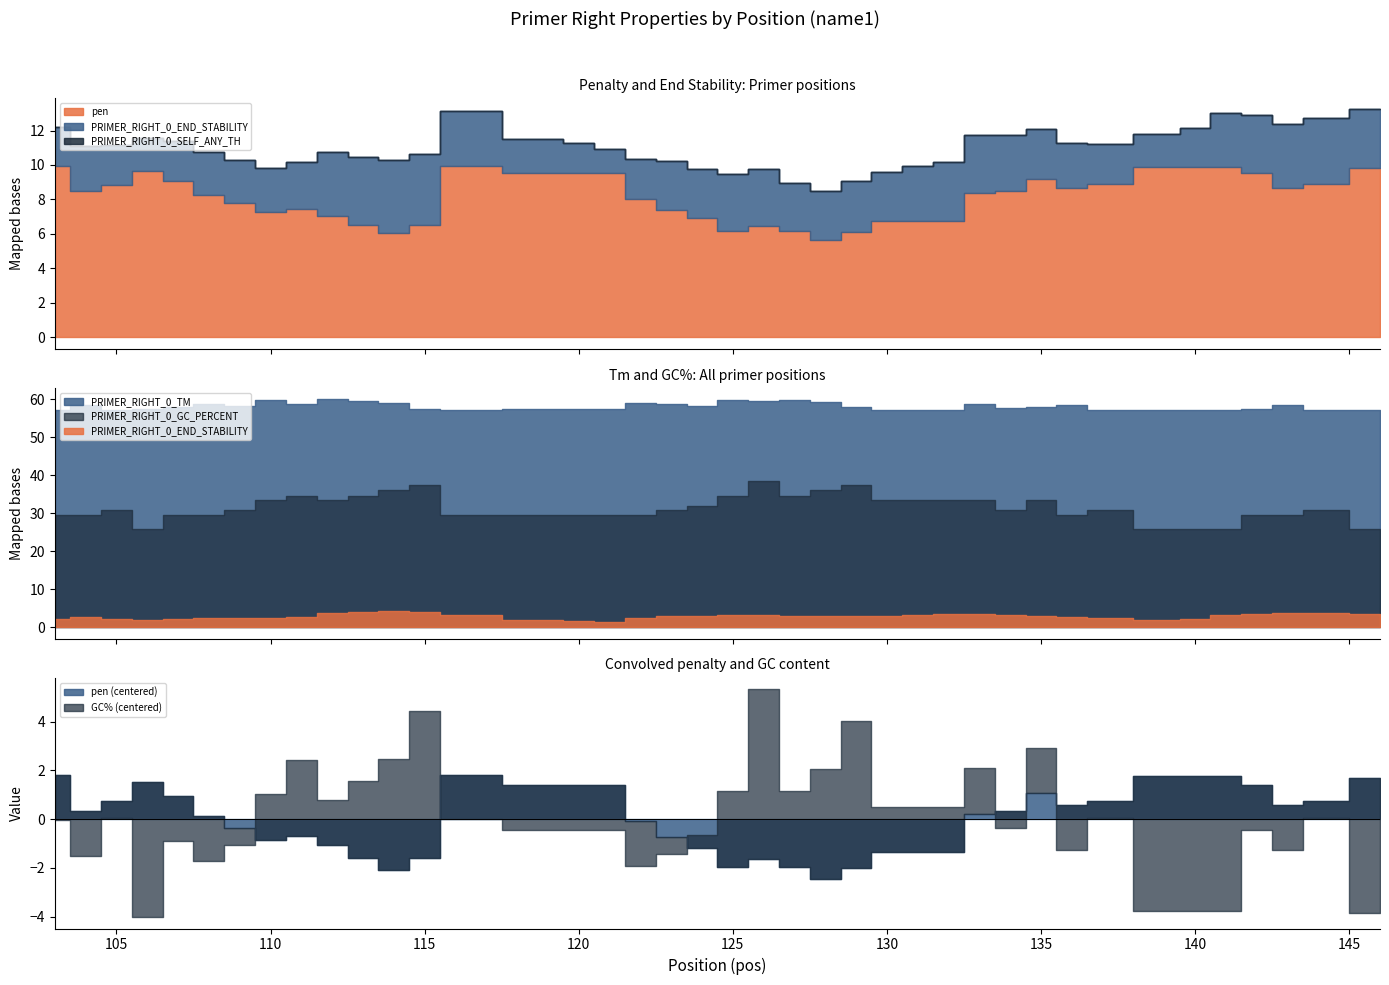

True or false: PRIMER_RIGHT_0_END_STABILITY has a value of 1.9 at 106.

True